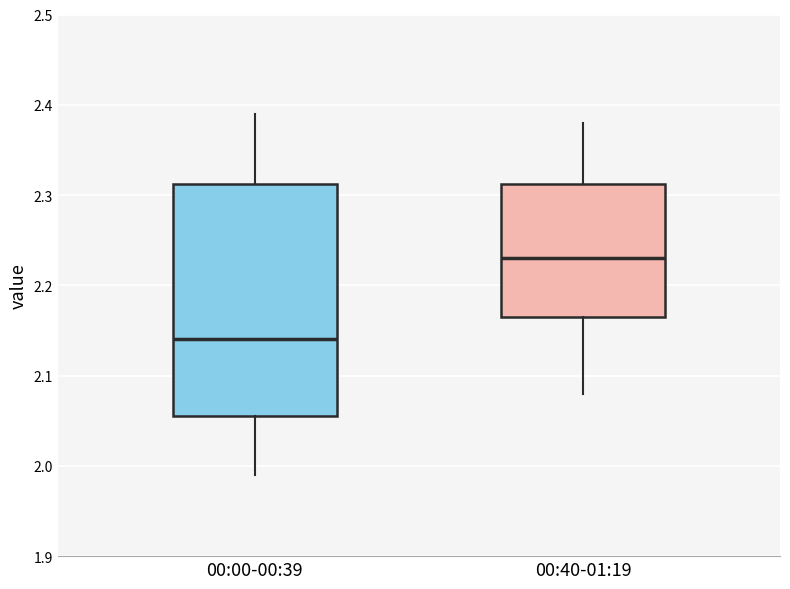

Where is the lower edge of the box for 00:40-01:19 on the y-axis? The values are not printed on the chart, so give them approximately, as read against the axis.

2.17